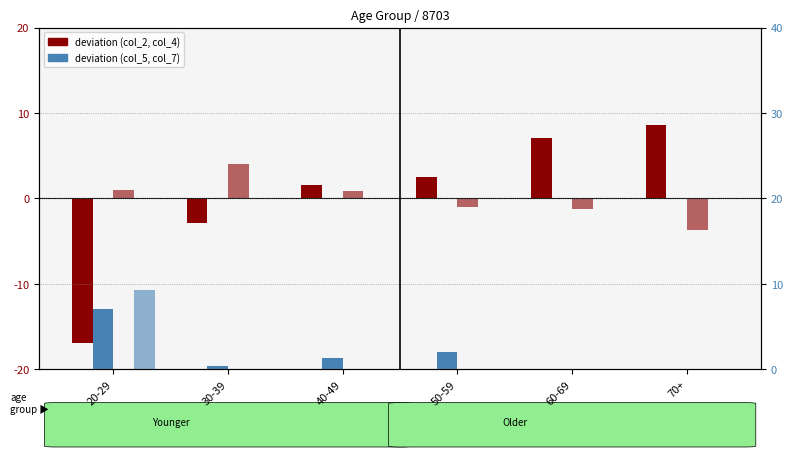

Reading left to right, extract all data points from this chart.

col_2 (YO): 20-29=-16.9	30-39=-2.8	40-49=1.6	50-59=2.6	60-69=7.1	70+=8.6
col_5 (NO): 20-29=0.9	30-39=4.1	40-49=0.8	50-59=-0.9	60-69=-1.2	70+=-3.7
col_4 (YN): 20-29=7.0	30-39=0.3	40-49=1.3	50-59=2.0	60-69=-4.5	70+=-6.3
col_7 (NN): 20-29=9.3	30-39=-1.2	40-49=-3.4	50-59=-3.1	60-69=-1.4	70+=-0.1